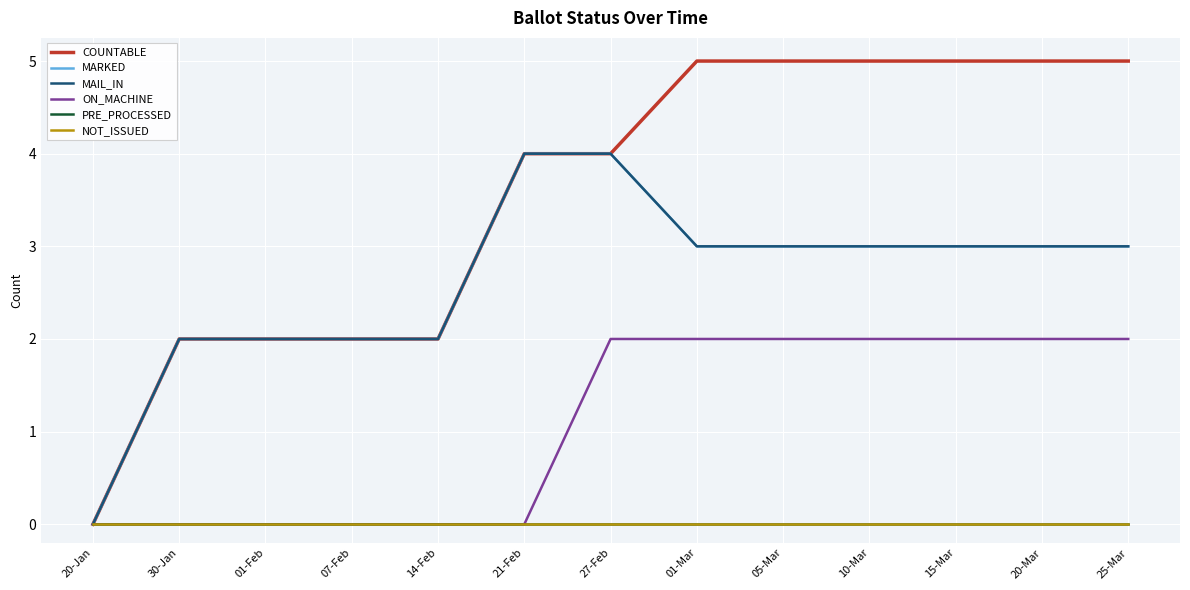

Reading left to right, transcribe all the data shown in this chart.

COUNTABLE: 0	2	2	2	2	4	4	5	5	5	5	5	5
MARKED: 0	2	2	2	2	4	4	3	3	3	3	3	3
MAIL_IN: 0	2	2	2	2	4	4	3	3	3	3	3	3
ON_MACHINE: 0	0	0	0	0	0	2	2	2	2	2	2	2
PRE_PROCESSED: 0	0	0	0	0	0	0	0	0	0	0	0	0
NOT_ISSUED: 0	0	0	0	0	0	0	0	0	0	0	0	0